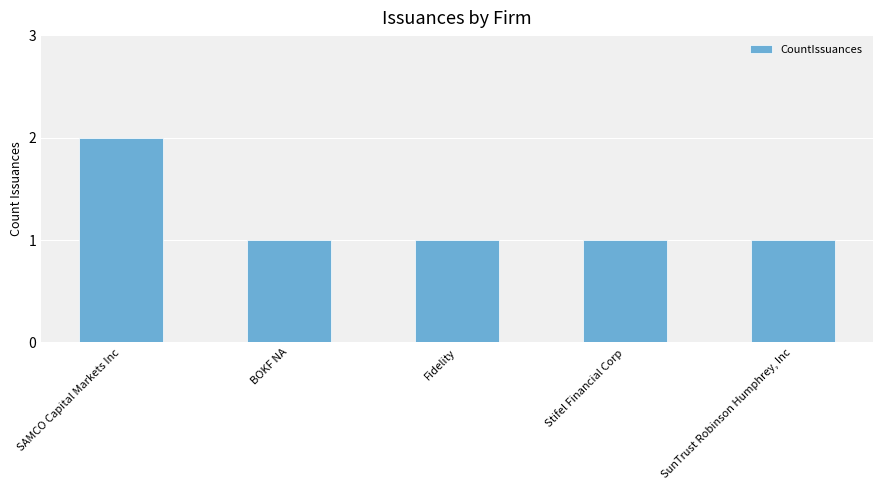

How many values are between 1 and 2?

5